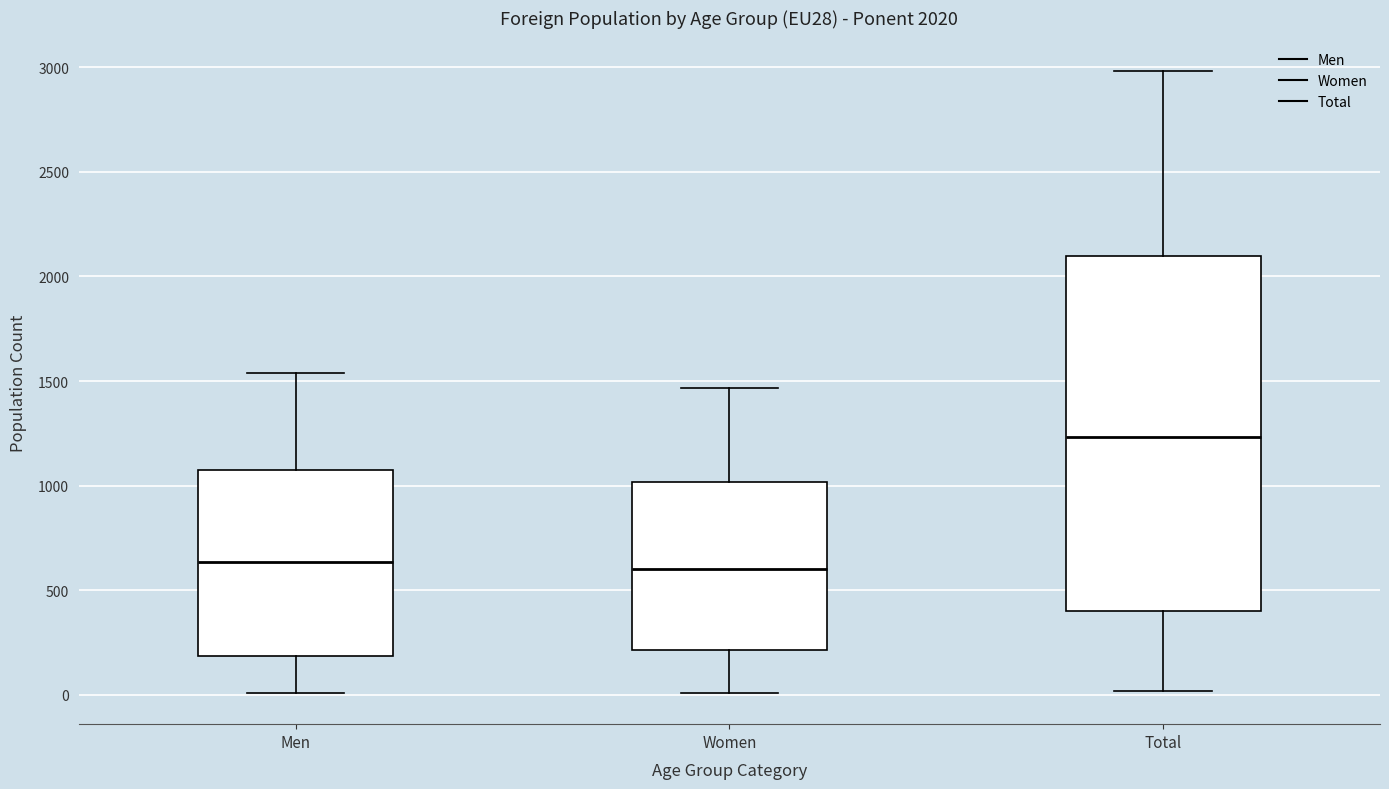

Comparing the boxes themselves (not the whiskers), which one is the tallest?

Total